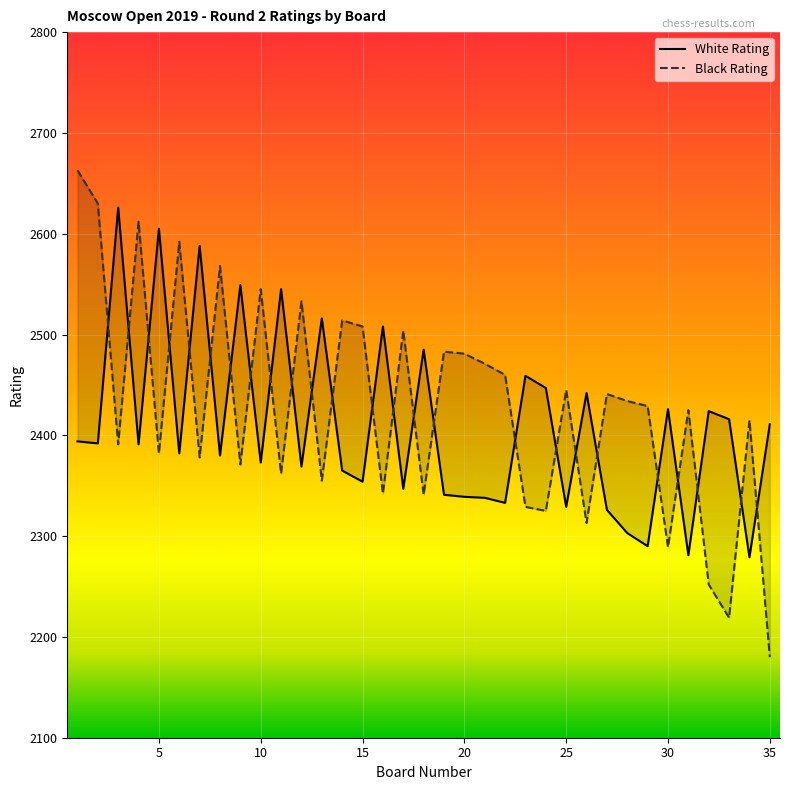

Which series has the widest spread of values?

Black Rating